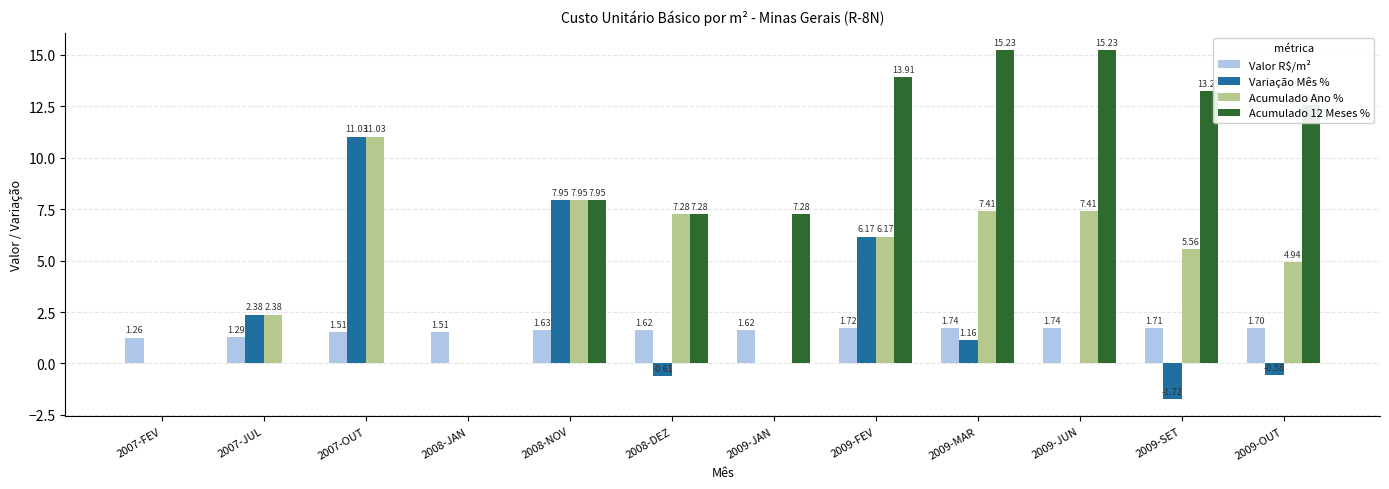

Count the number of categories in the chart.

12